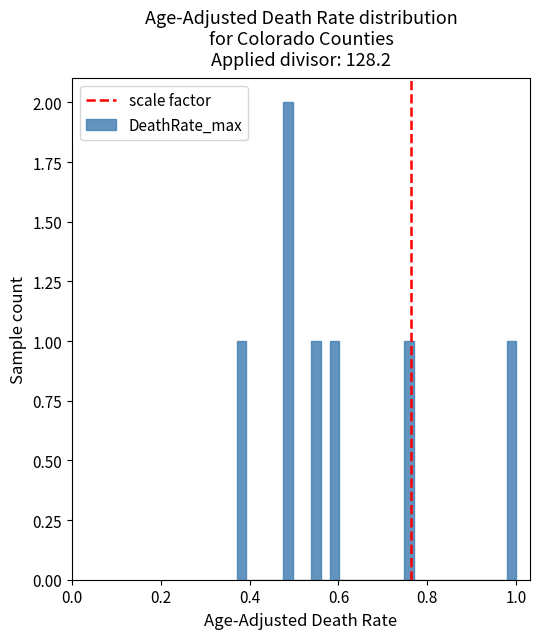

Around what value on the x-axis is the tallest bar? Give the approximate position of its centre, as read against the axis.

0.48